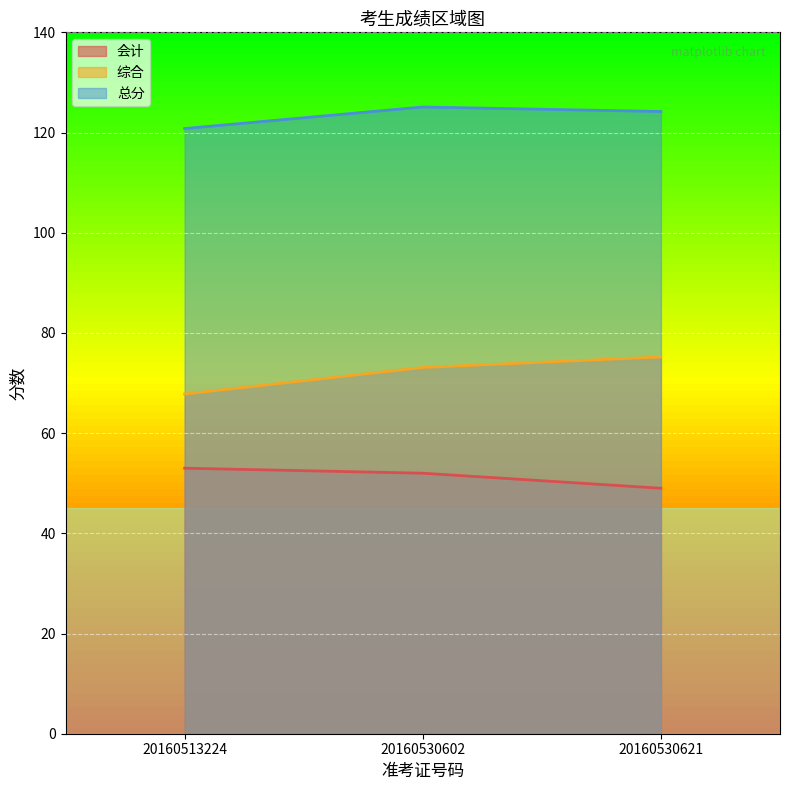

What are all the series names shown in the legend?

会计, 综合, 总分